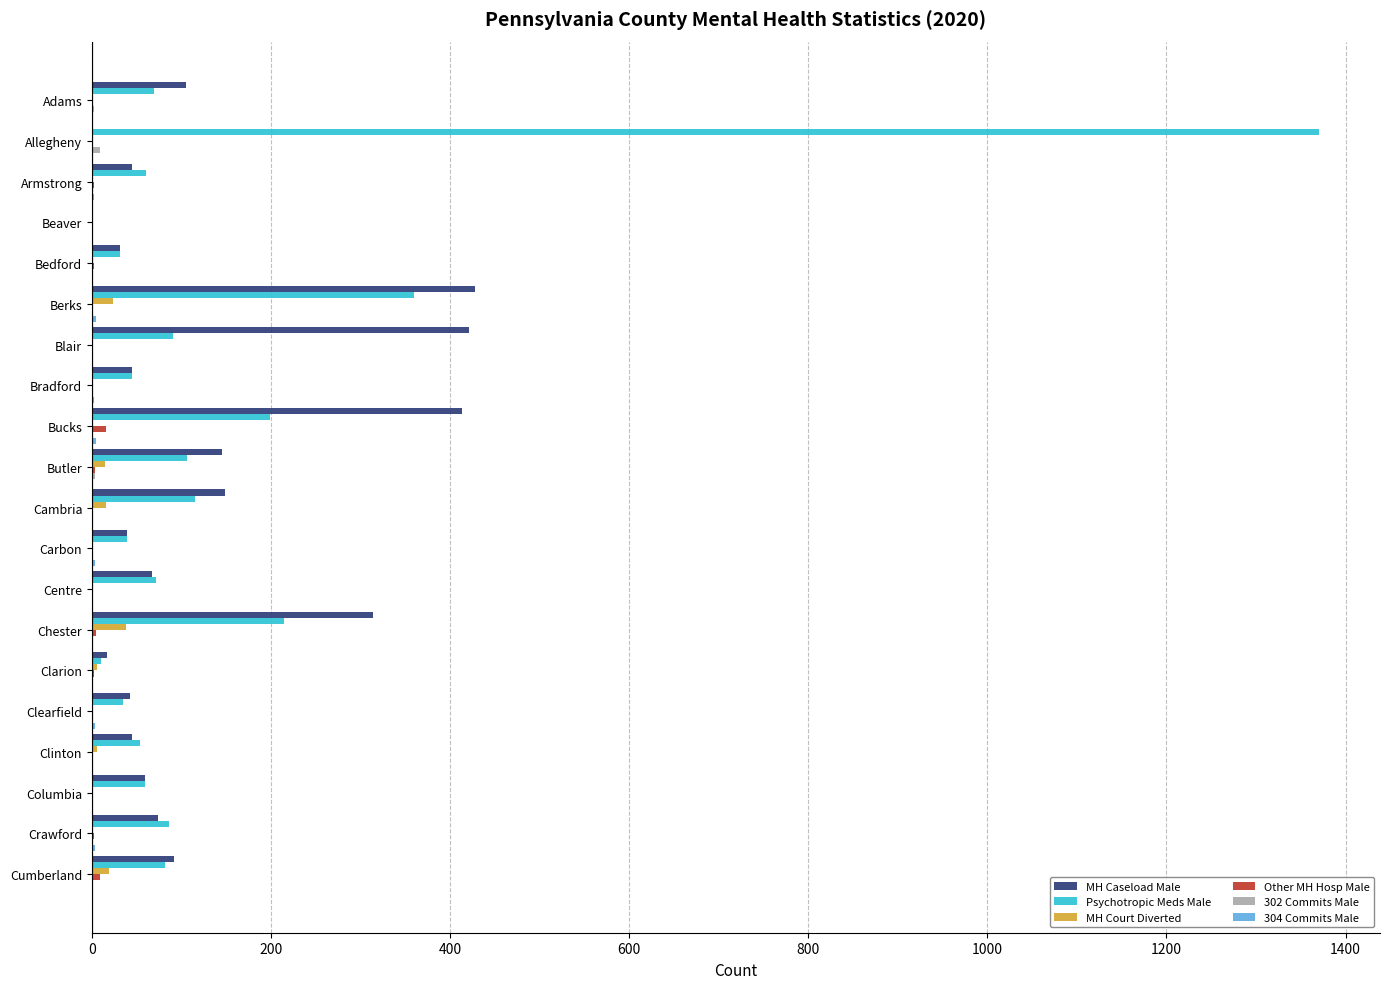

The value of Other MH Hosp Male at Columbia is 0. True or false?

True